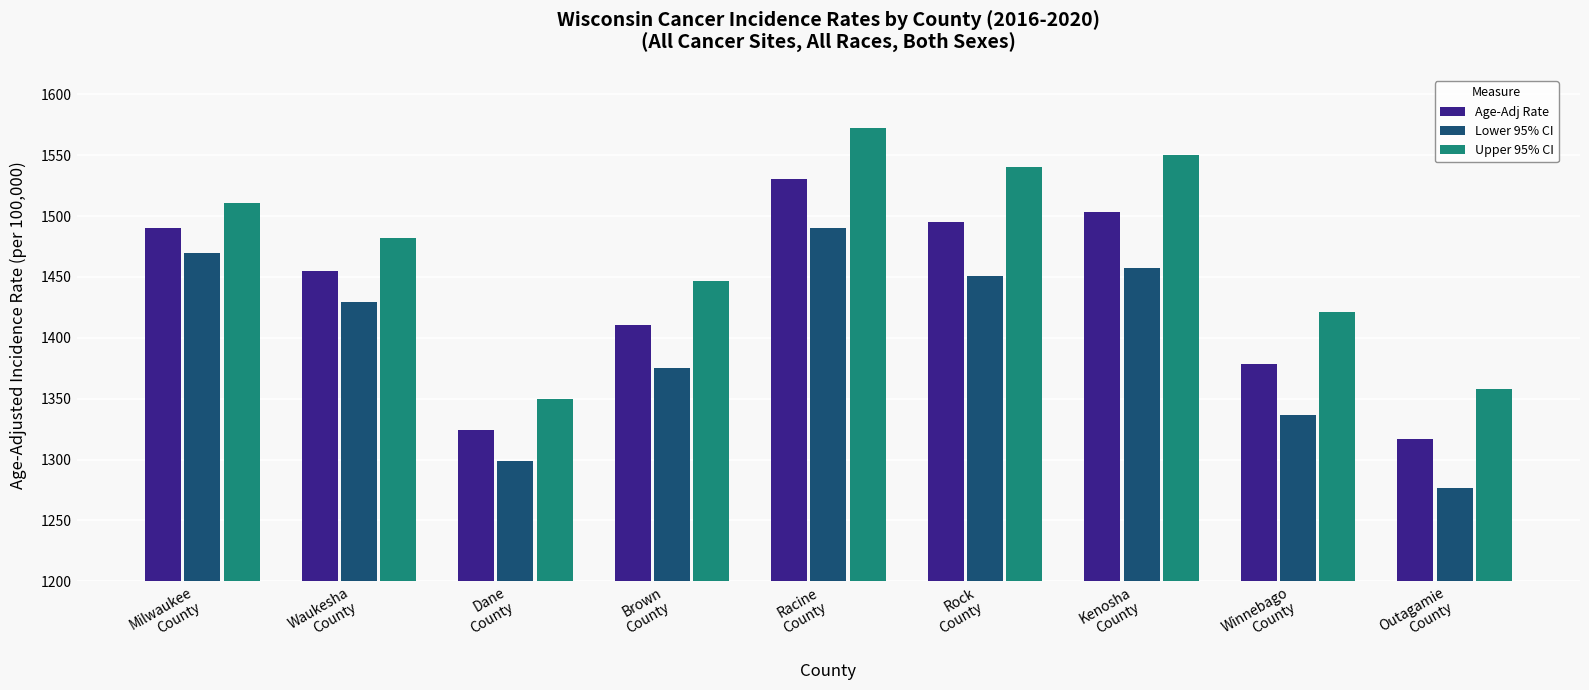

At how many categories does at least one series exceed 1402?

7